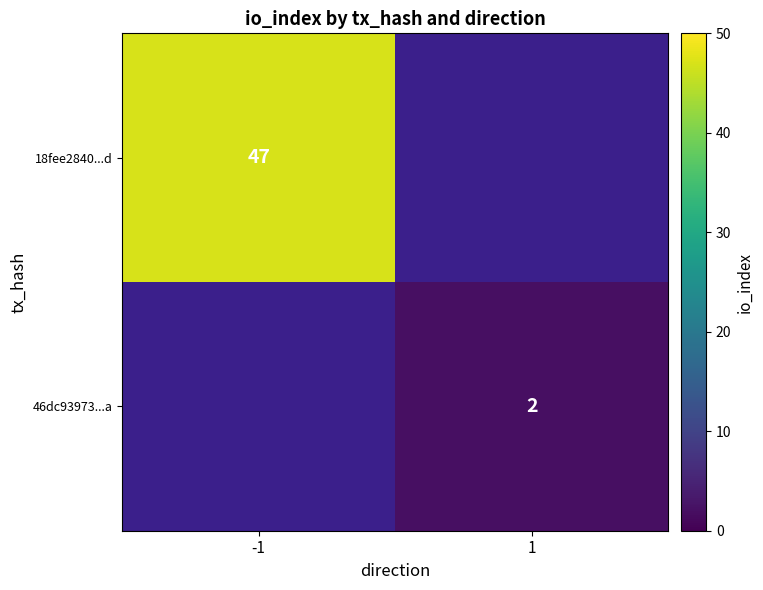

What is the minimum value shown in the chart?

2.0